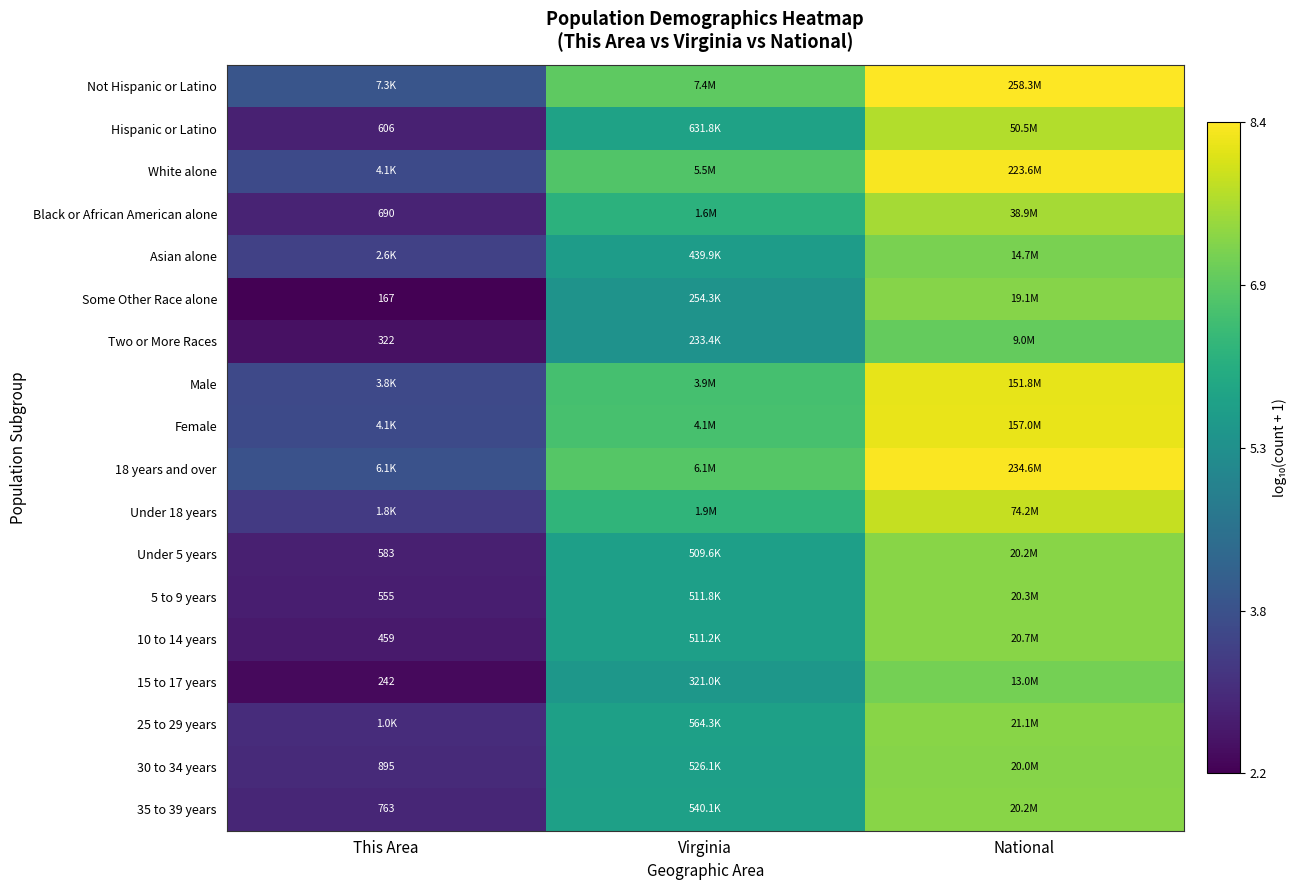

True or false: White alone has a value of 11.9 at Virginia.

False